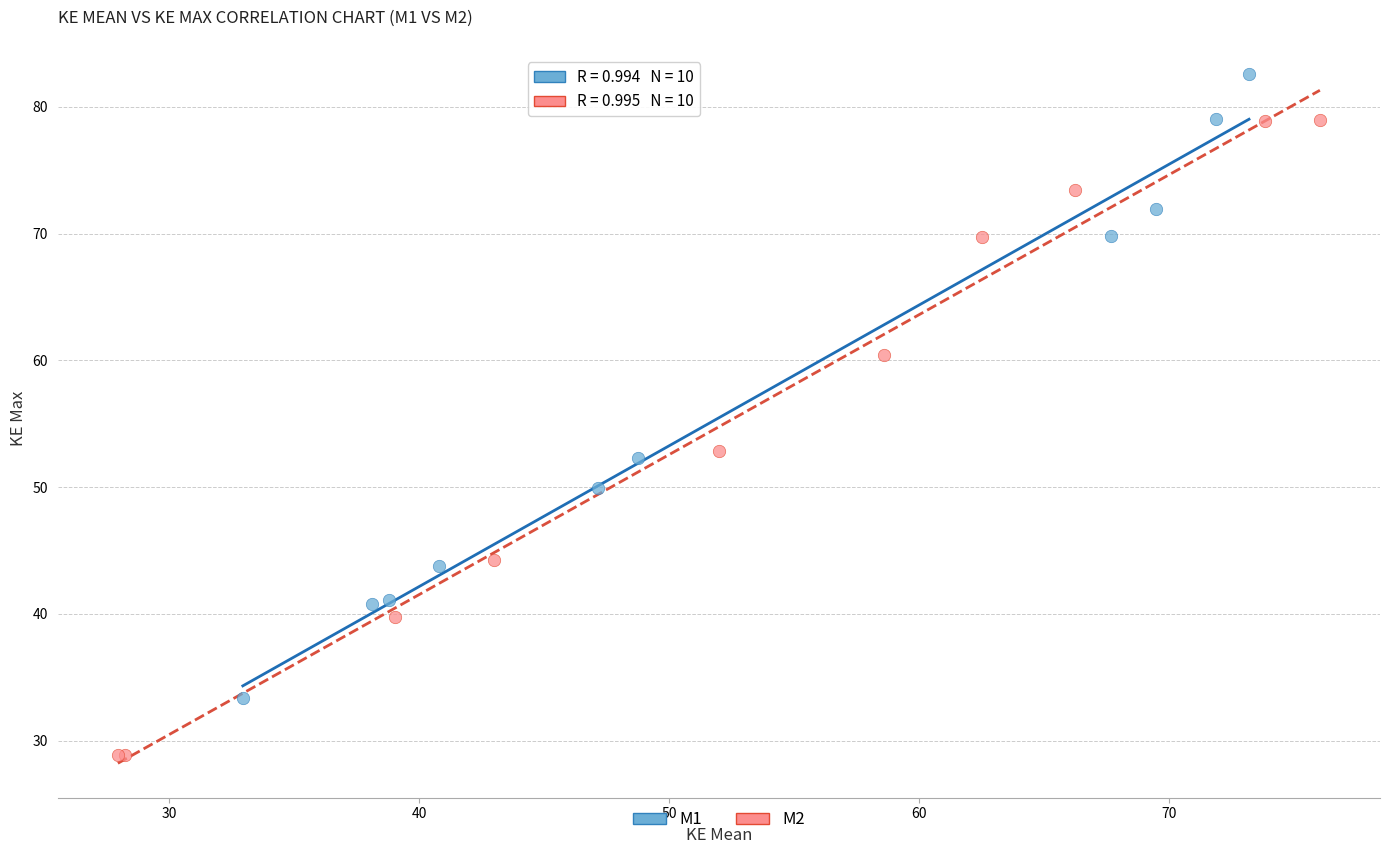

Which series has the widest spread of Y values?

M2